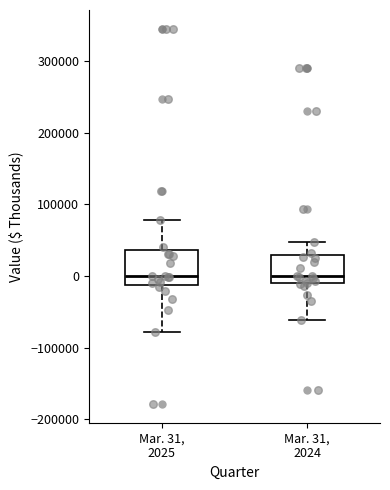

Reading left to right, transcribe this box plot: for each box, give where its median line is, the range the box spans, and where its two whiskers end, as read against the y-axis. The values are not printed on the chart, so give them approximately, as read against the axis.

Mar. 31, 2025: median 0, box -10000 to 40000, whiskers -80000 to 80000
Mar. 31, 2024: median 0, box -10000 to 30000, whiskers -60000 to 50000